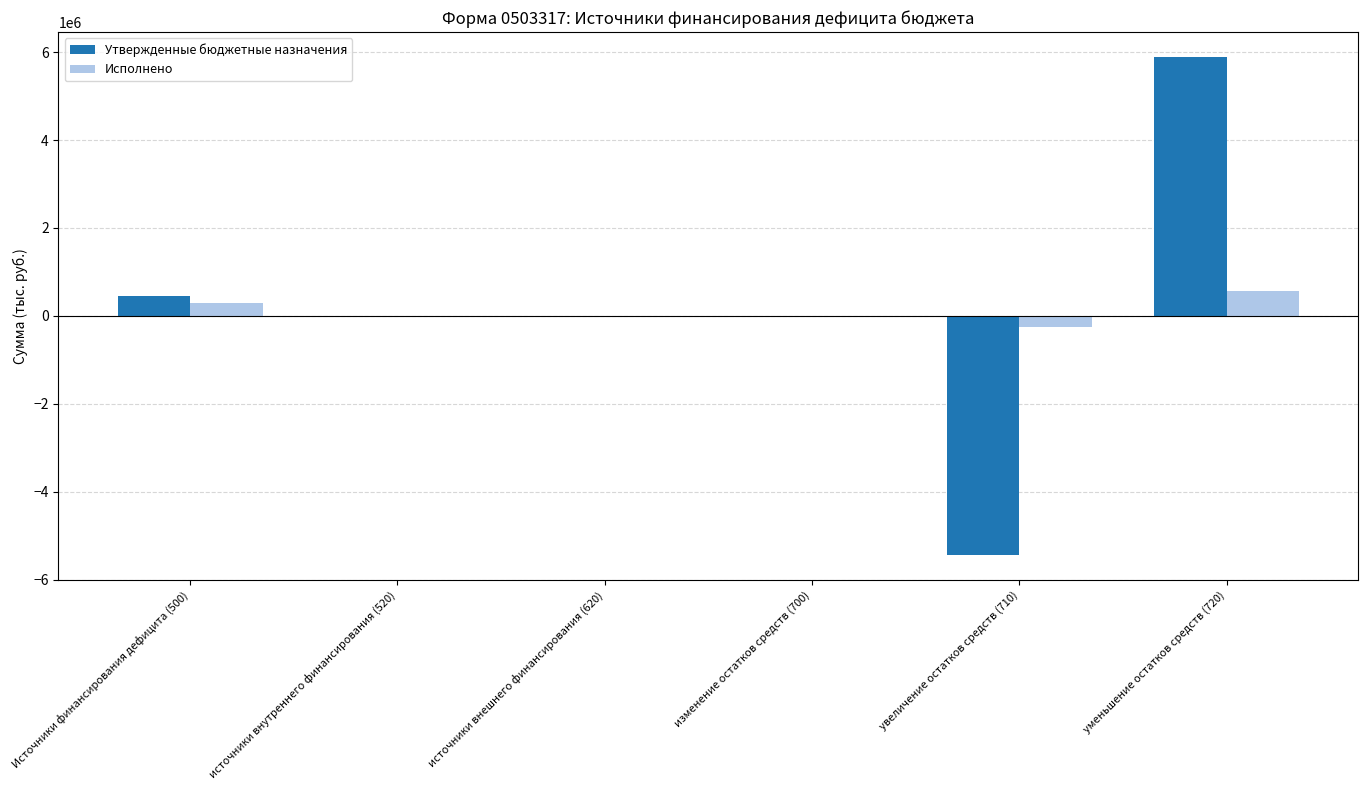

Which category has the highest value across all series?

уменьшение остатков средств (720)